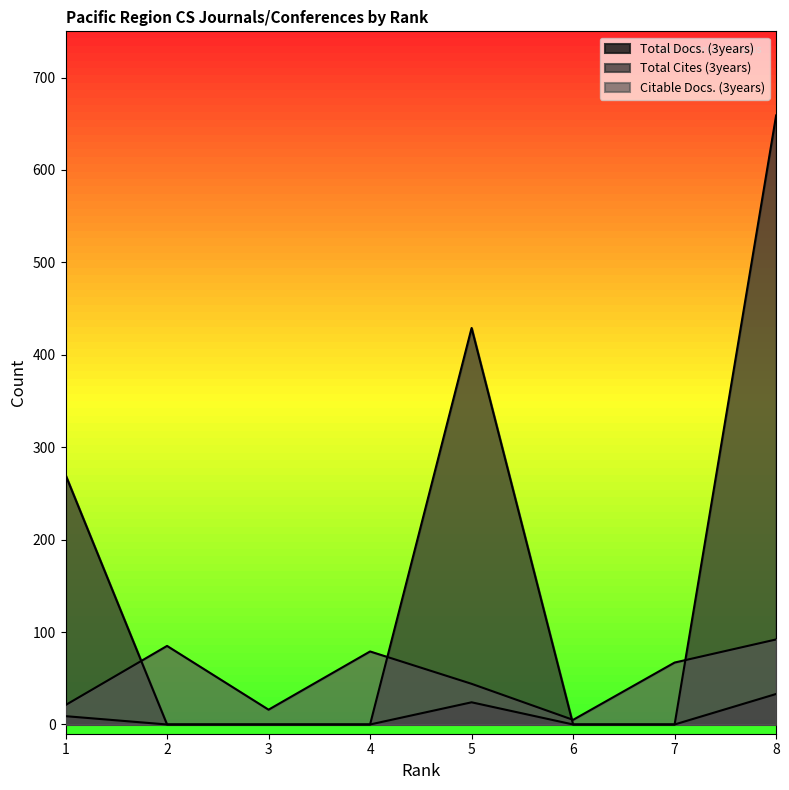

Which series changed the most between 7 and 5?

Total Cites (3years)